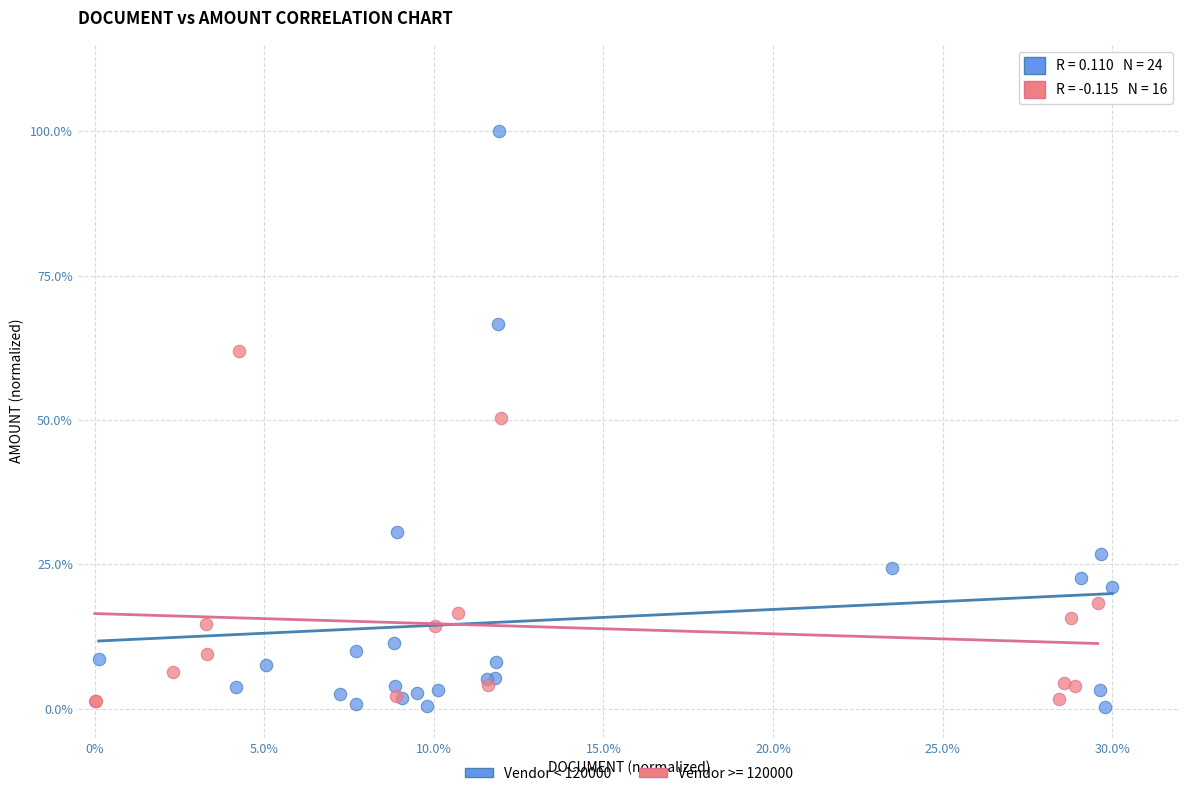

Which series reaches the maximum Y coordinate?

Vendor < 120000